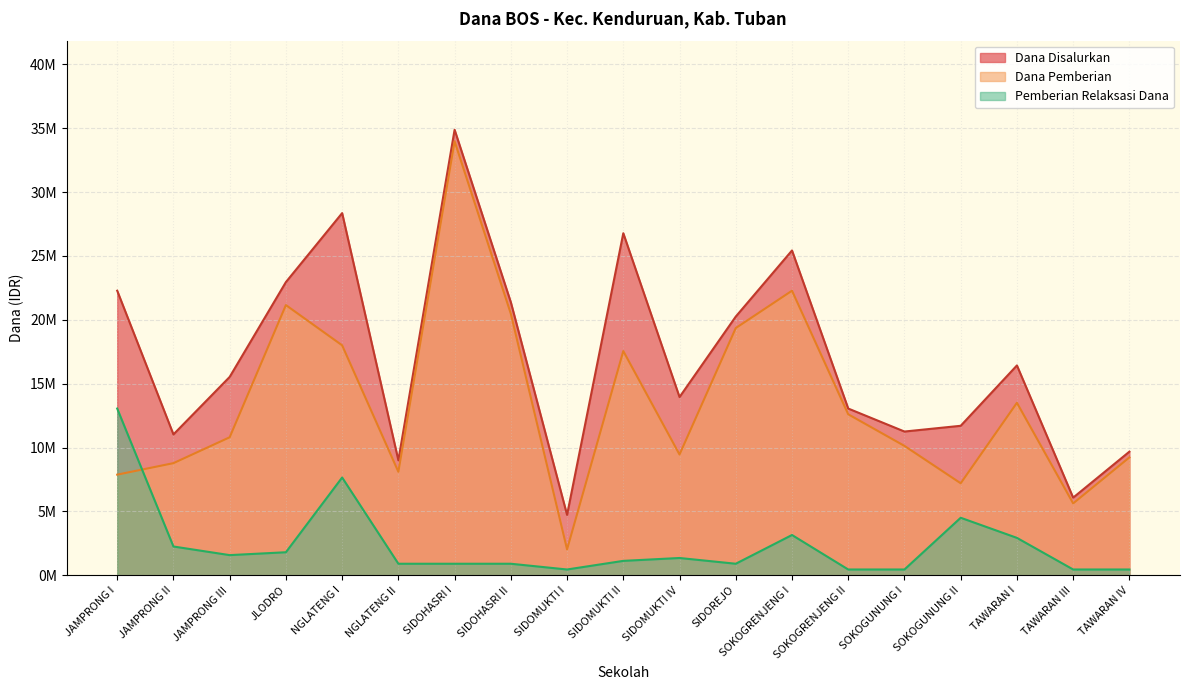

Where is Dana Disalurkan nearest to the value 19?

SIDOREJO